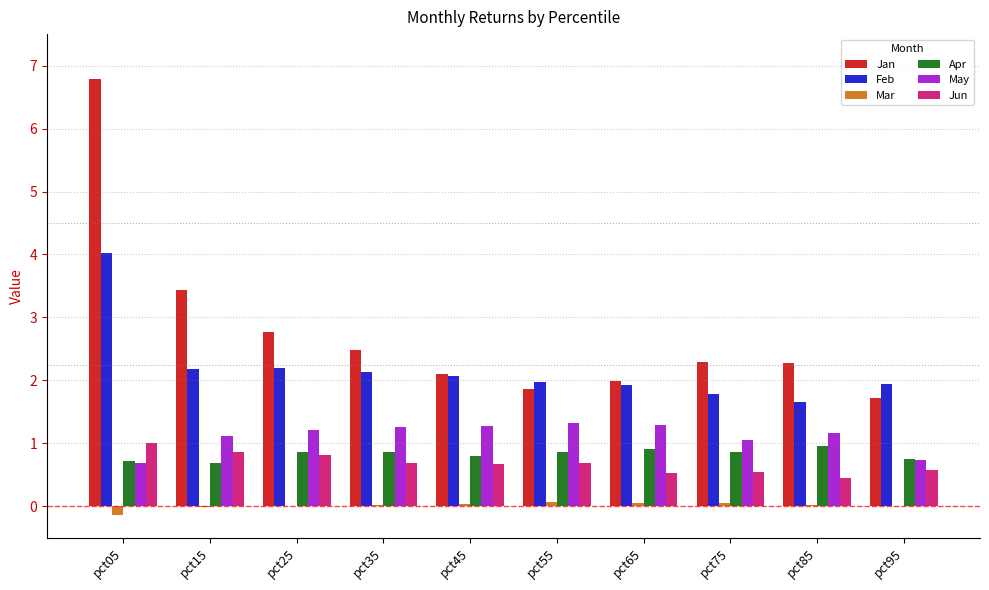

Is it true that May equals 1.1 at pct75?

True